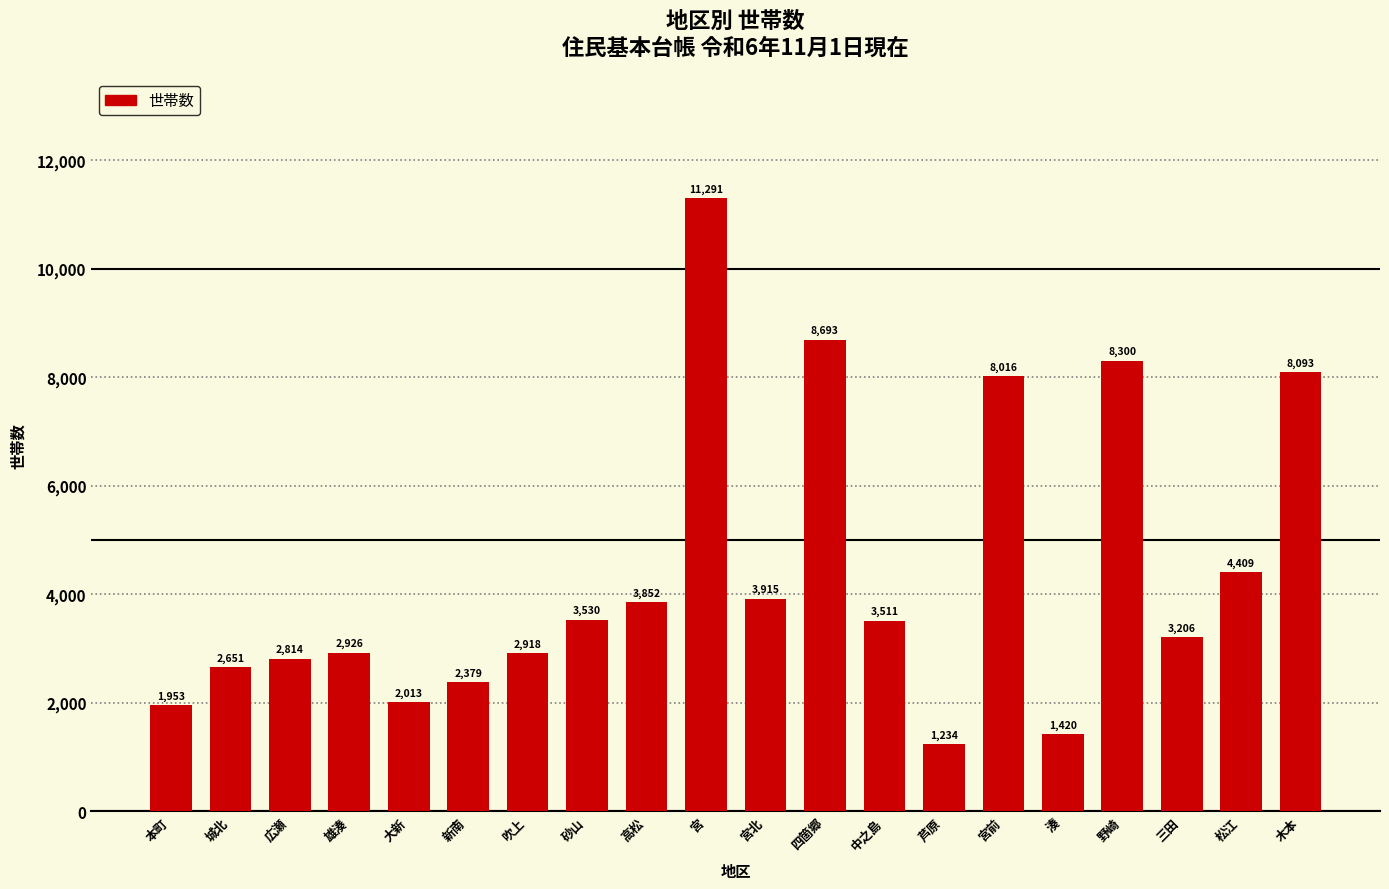

What is the change in value from 城北 to 芦原?

-1417